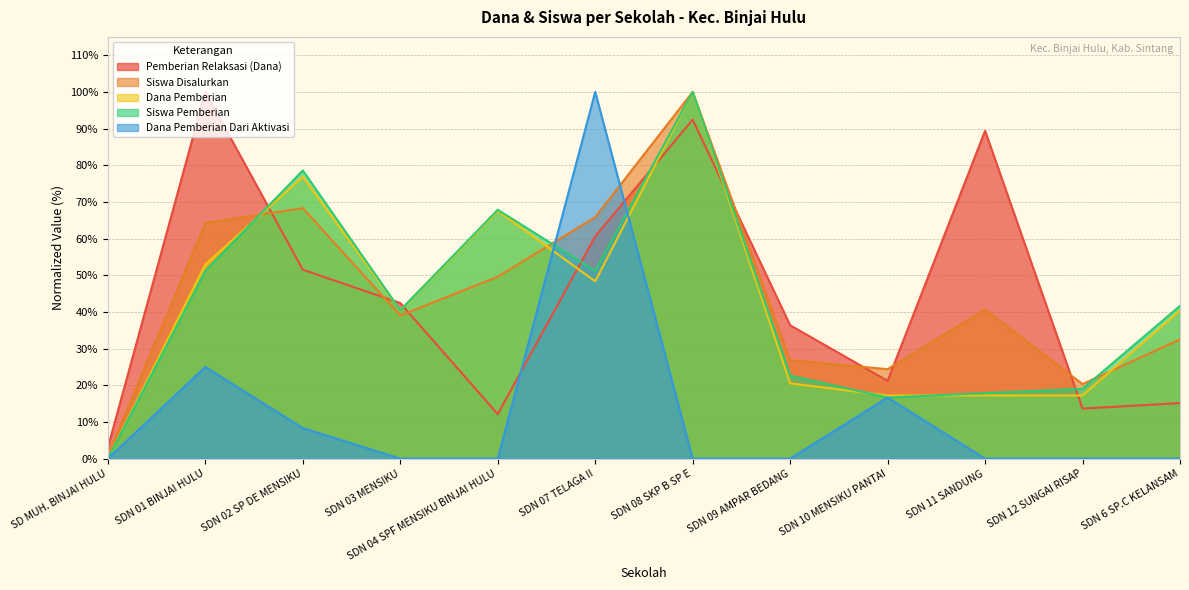

Reading left to right, transcribe all the data shown in this chart.

Pemberian Relaksasi (Dana): SD MUH. BINJAI HULU=3.0	SDN 01 BINJAI HULU=100.0	SDN 02 SP DE MENSIKU=51.5	SDN 03 MENSIKU=42.4	SDN 04 SPF MENSIKU BINJAI HULU=12.1	SDN 07 TELAGA II=60.6	SDN 08 SKP B SP E=92.4	SDN 09 AMPAR BEDANG=36.4	SDN 10 MENSIKU PANTAI=21.2	SDN 11 SANDUNG=89.4	SDN 12 SUNGAI RISAP=13.6	SDN 6 SP.C KELANSAM=15.2
Siswa Disalurkan: SD MUH. BINJAI HULU=0.8	SDN 01 BINJAI HULU=64.2	SDN 02 SP DE MENSIKU=68.3	SDN 03 MENSIKU=39.0	SDN 04 SPF MENSIKU BINJAI HULU=49.6	SDN 07 TELAGA II=65.9	SDN 08 SKP B SP E=100.0	SDN 09 AMPAR BEDANG=26.8	SDN 10 MENSIKU PANTAI=24.4	SDN 11 SANDUNG=40.7	SDN 12 SUNGAI RISAP=20.3	SDN 6 SP.C KELANSAM=32.5
Dana Pemberian: SD MUH. BINJAI HULU=0.0	SDN 01 BINJAI HULU=53.0	SDN 02 SP DE MENSIKU=76.8	SDN 03 MENSIKU=40.4	SDN 04 SPF MENSIKU BINJAI HULU=67.5	SDN 07 TELAGA II=48.3	SDN 08 SKP B SP E=100.0	SDN 09 AMPAR BEDANG=20.5	SDN 10 MENSIKU PANTAI=17.2	SDN 11 SANDUNG=17.2	SDN 12 SUNGAI RISAP=17.2	SDN 6 SP.C KELANSAM=40.4
Siswa Pemberian: SD MUH. BINJAI HULU=0.0	SDN 01 BINJAI HULU=51.2	SDN 02 SP DE MENSIKU=78.6	SDN 03 MENSIKU=40.5	SDN 04 SPF MENSIKU BINJAI HULU=67.9	SDN 07 TELAGA II=51.2	SDN 08 SKP B SP E=100.0	SDN 09 AMPAR BEDANG=22.6	SDN 10 MENSIKU PANTAI=16.7	SDN 11 SANDUNG=17.9	SDN 12 SUNGAI RISAP=19.0	SDN 6 SP.C KELANSAM=41.7
Dana Pemberian Dari Aktivasi: SD MUH. BINJAI HULU=0.0	SDN 01 BINJAI HULU=25.0	SDN 02 SP DE MENSIKU=8.3	SDN 03 MENSIKU=0.0	SDN 04 SPF MENSIKU BINJAI HULU=0.0	SDN 07 TELAGA II=100.0	SDN 08 SKP B SP E=0.0	SDN 09 AMPAR BEDANG=0.0	SDN 10 MENSIKU PANTAI=16.7	SDN 11 SANDUNG=0.0	SDN 12 SUNGAI RISAP=0.0	SDN 6 SP.C KELANSAM=0.0